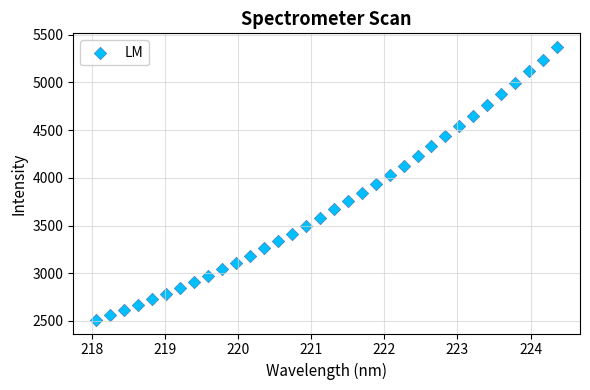

What is the range of X values (max minus min)?

6.3